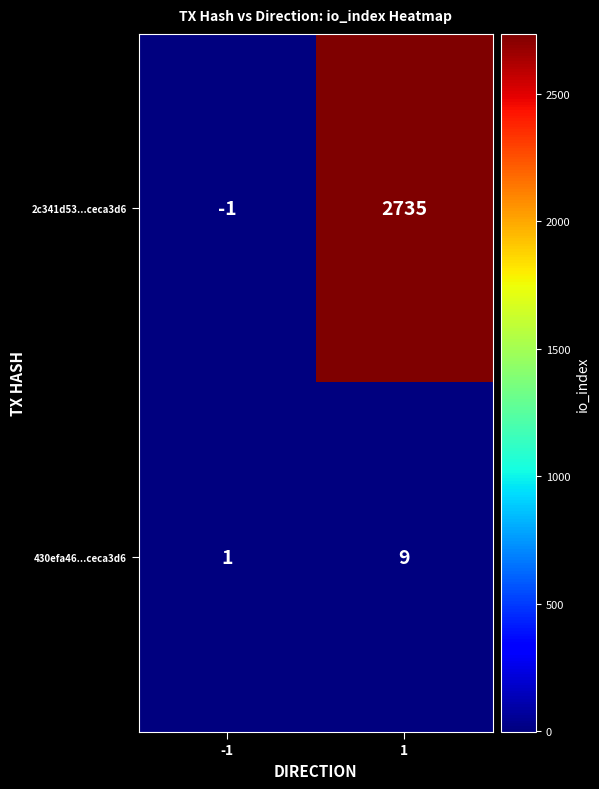

Which series has the largest range (max minus min)?

2c341d53...ceca3d6